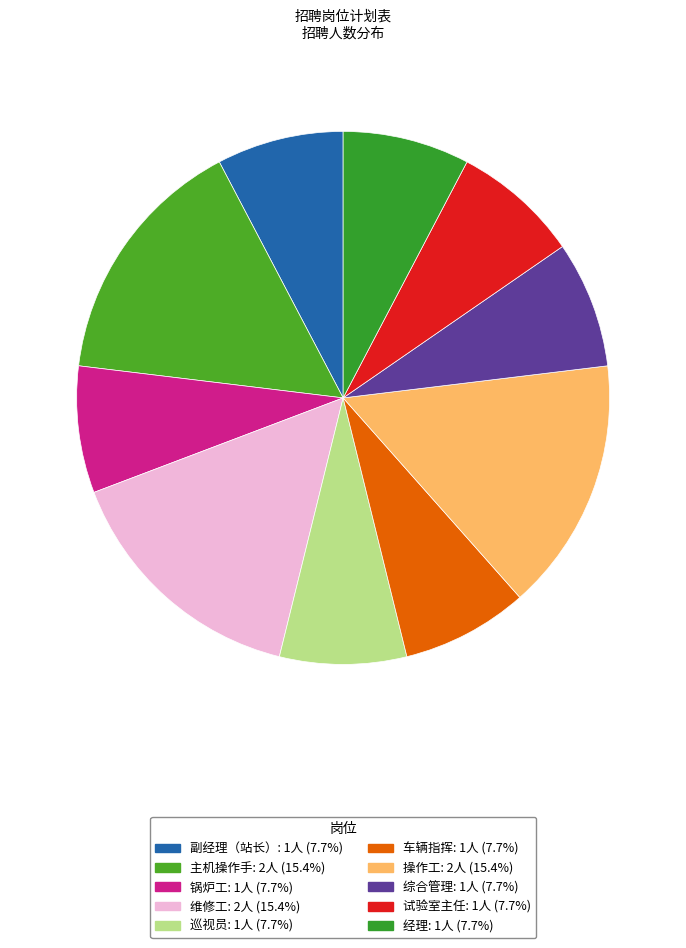

How many slices are in this pie chart?

10